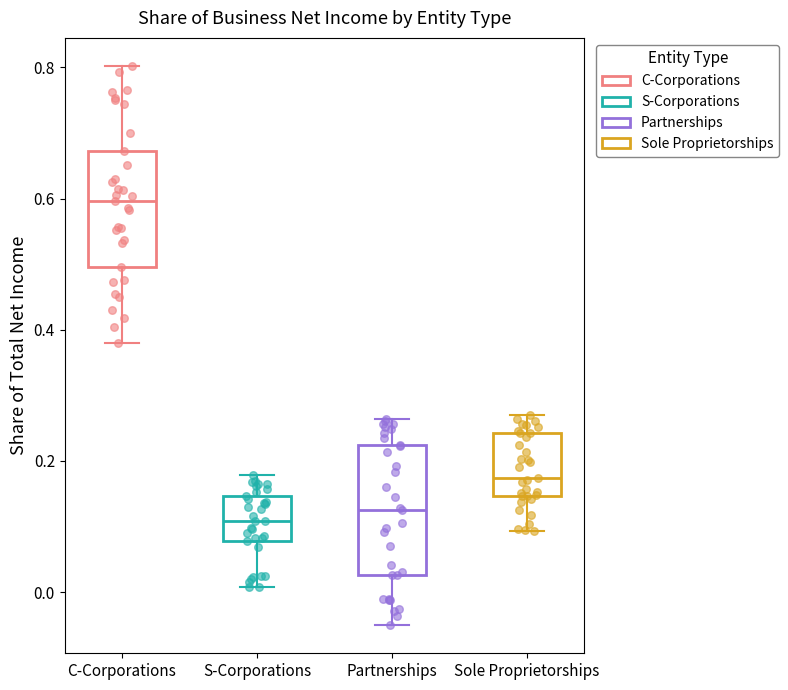

Reading left to right, transcribe this box plot: for each box, give where its median line is, the range the box spans, and where its two whiskers end, as read against the y-axis. The values are not printed on the chart, so give them approximately, as read against the axis.

C-Corporations: median 0.60, box 0.50 to 0.68, whiskers 0.38 to 0.80
S-Corporations: median 0.10, box 0.08 to 0.14, whiskers 0.00 to 0.18
Partnerships: median 0.12, box 0.02 to 0.22, whiskers -0.06 to 0.26
Sole Proprietorships: median 0.18, box 0.14 to 0.24, whiskers 0.10 to 0.28